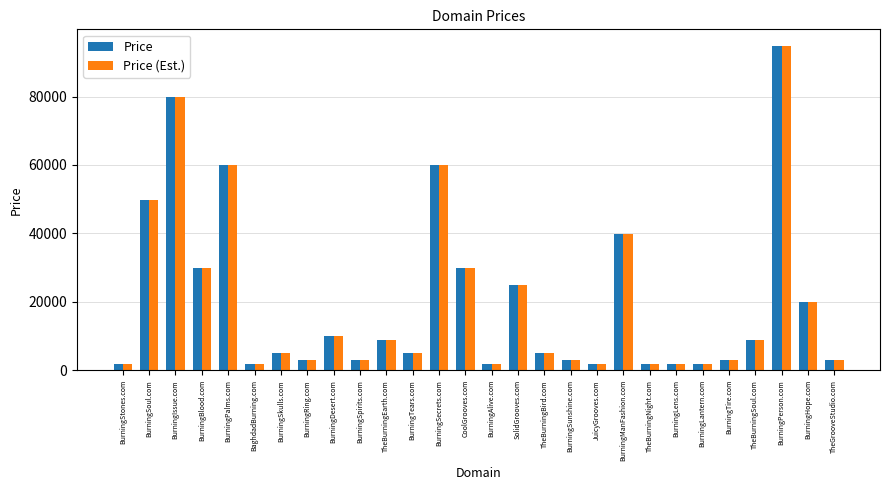

What value does the Price series have at BurningDesert.com?

9888